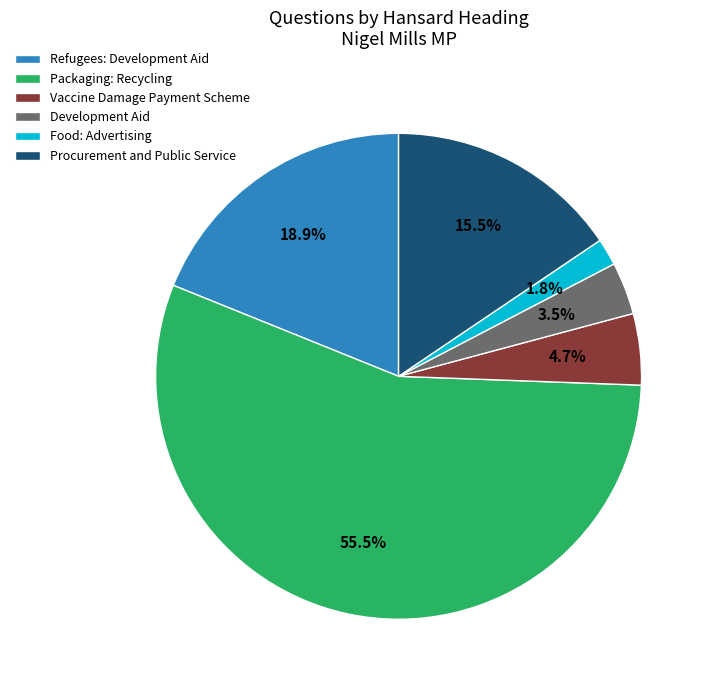

Does any single category account for the majority?

Yes